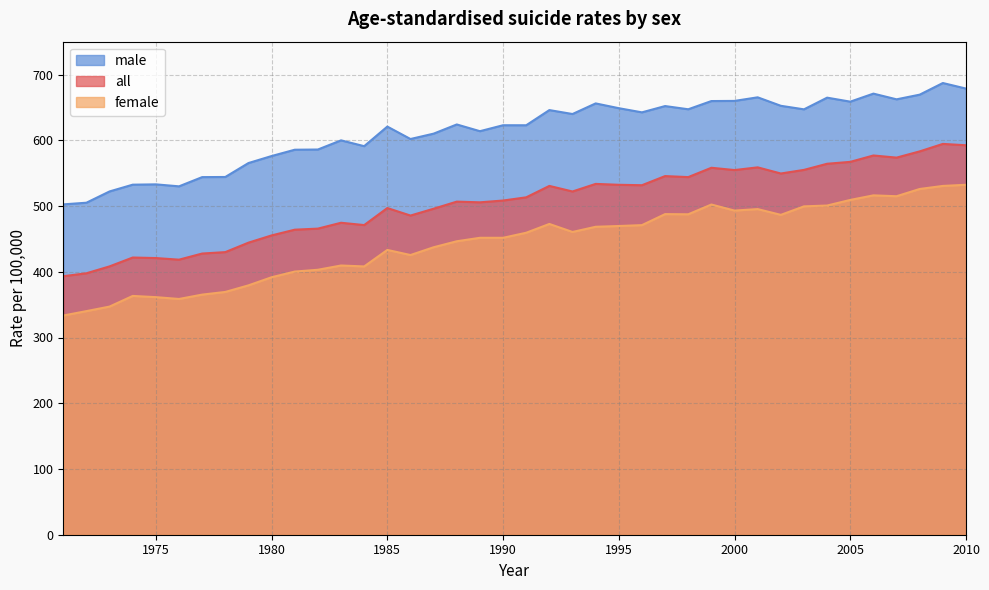

At which label does female reach its peak?

2010